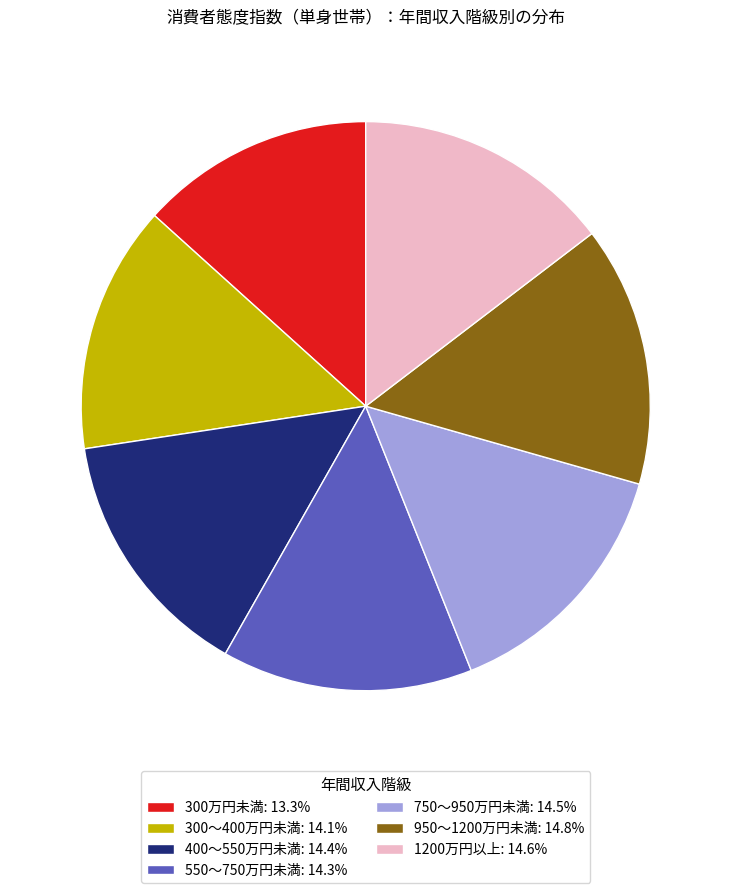

What is the ratio of the value at 950～1200万円未満: 14.8% to the value at 400～550万円未満: 14.4%?

1.0